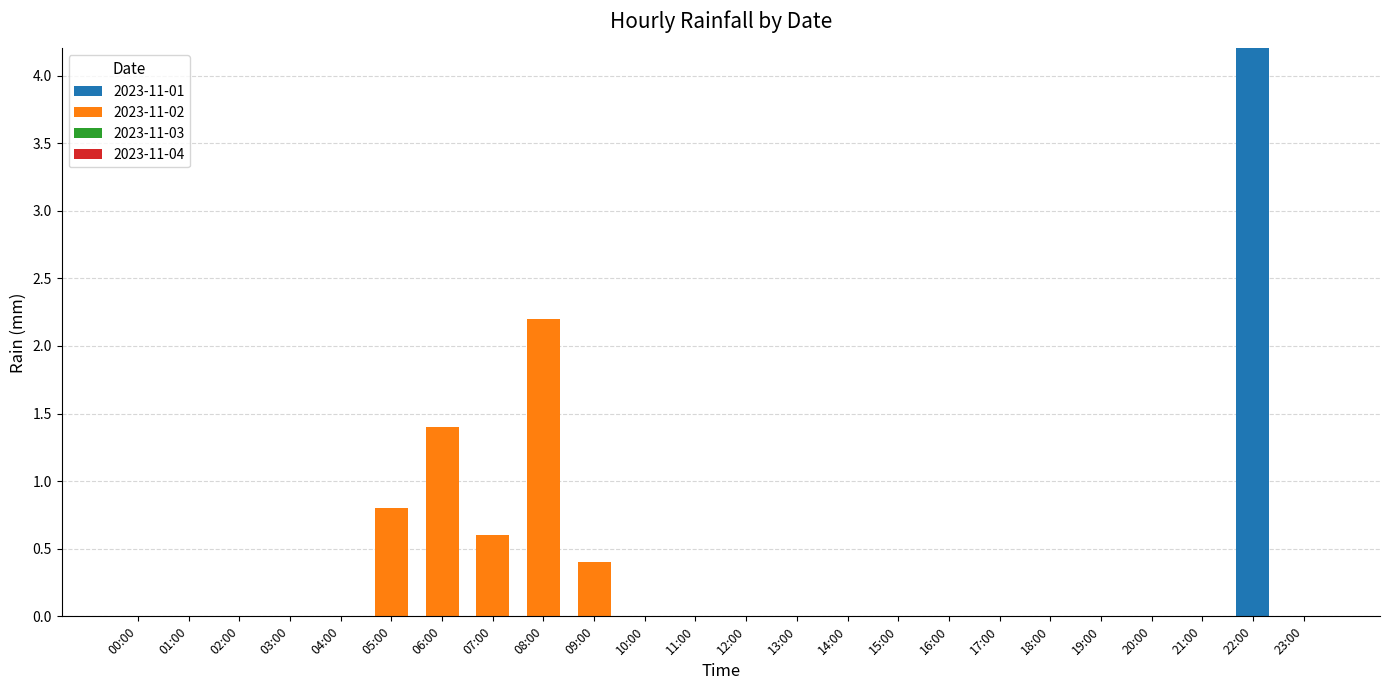

Is it true that 2023-11-01 equals 2.3 at 09:00?

False